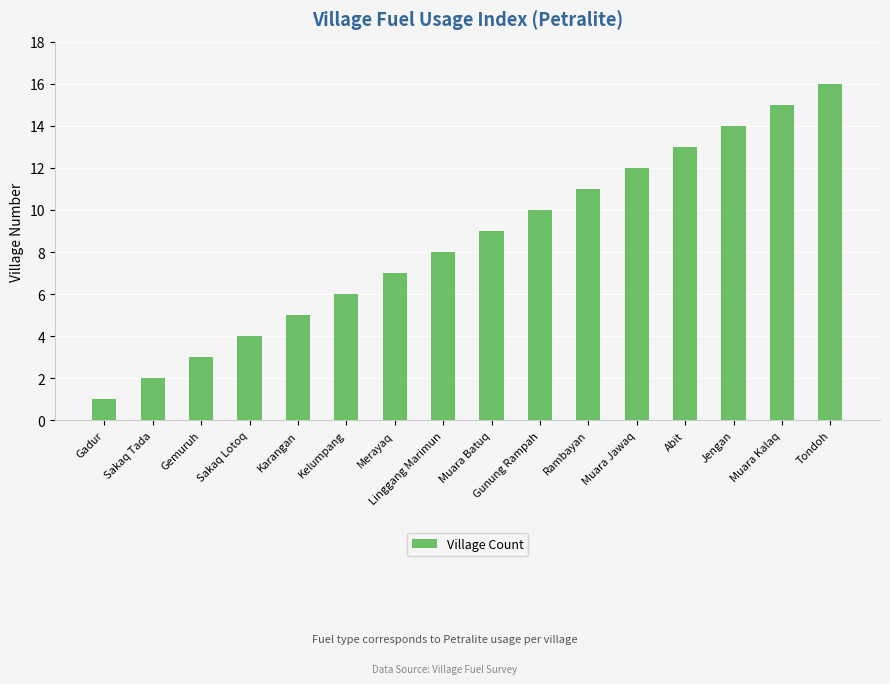

What is the label of the 8th bar from the right?

Muara Batuq